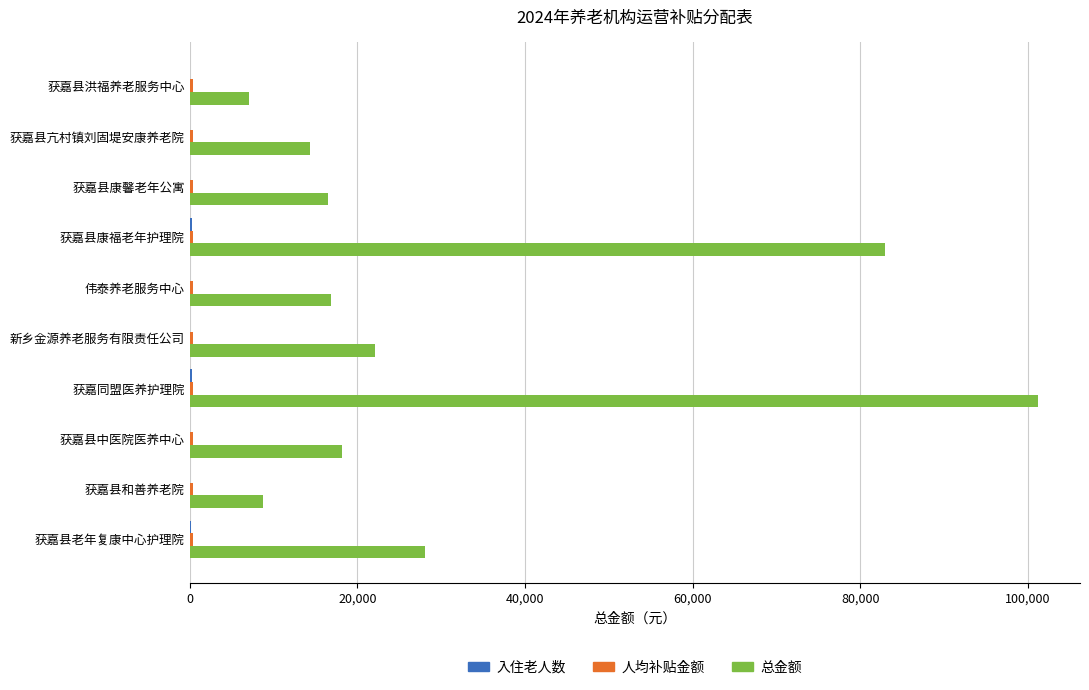

What is the sum of all 总金额 values?

315700